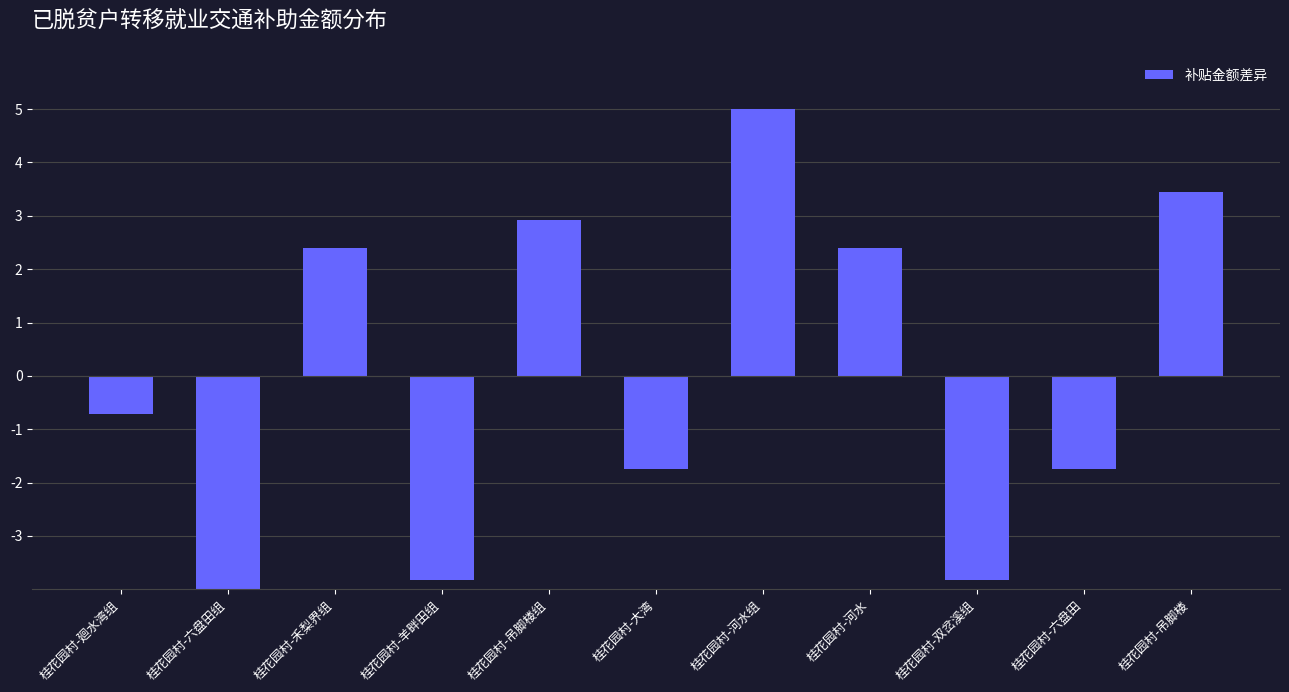

The chart shows a value of 1.2 at 桂花园村-禾梨界组. True or false?

False